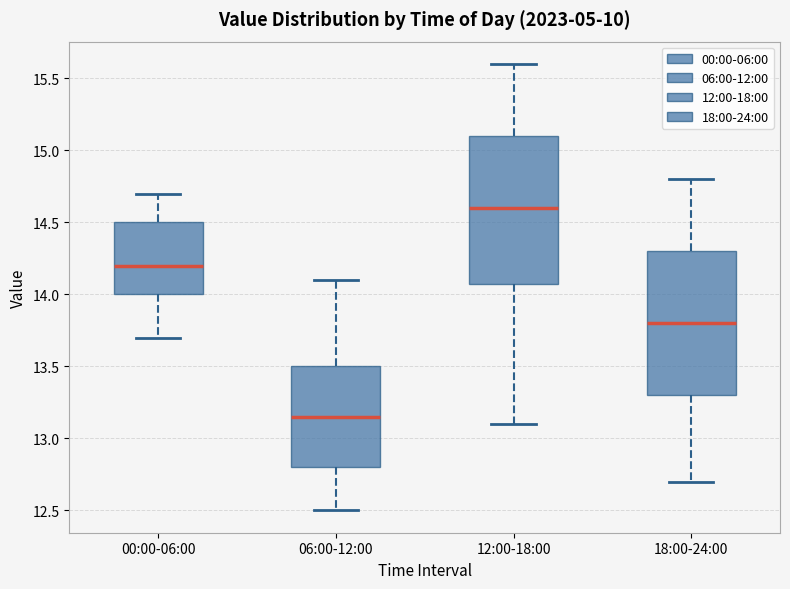

Reading left to right, read every box against the y-axis: the position of its median line, the range the box covers, and the ends of its whiskers. The values are not printed on the chart, so give them approximately, as read against the axis.

00:00-06:00: median 14.20, box 14.00 to 14.50, whiskers 13.70 to 14.70
06:00-12:00: median 13.15, box 12.80 to 13.50, whiskers 12.50 to 14.10
12:00-18:00: median 14.60, box 14.10 to 15.10, whiskers 13.10 to 15.60
18:00-24:00: median 13.80, box 13.30 to 14.30, whiskers 12.70 to 14.80